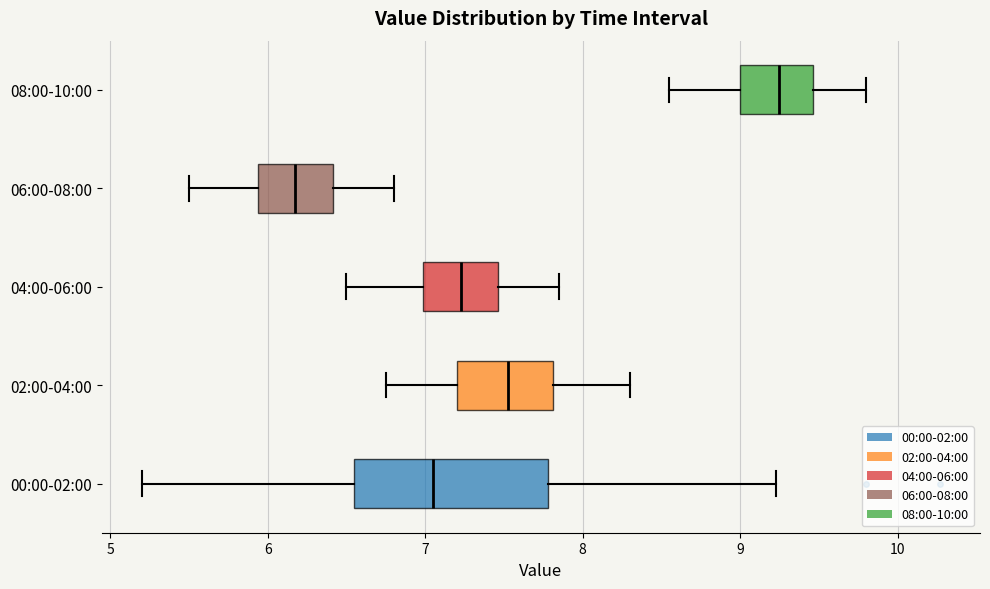

Reading bottom to top, read every box against the x-axis: the position of its median line, the range the box covers, and the ends of its whiskers. The values are not printed on the chart, so give them approximately, as read against the axis.

00:00-02:00: median 7.1, box 6.6 to 7.8, whiskers 5.2 to 9.2
02:00-04:00: median 7.5, box 7.2 to 7.8, whiskers 6.8 to 8.3
04:00-06:00: median 7.2, box 7.0 to 7.5, whiskers 6.5 to 7.9
06:00-08:00: median 6.2, box 5.9 to 6.4, whiskers 5.5 to 6.8
08:00-10:00: median 9.3, box 9.0 to 9.5, whiskers 8.6 to 9.8